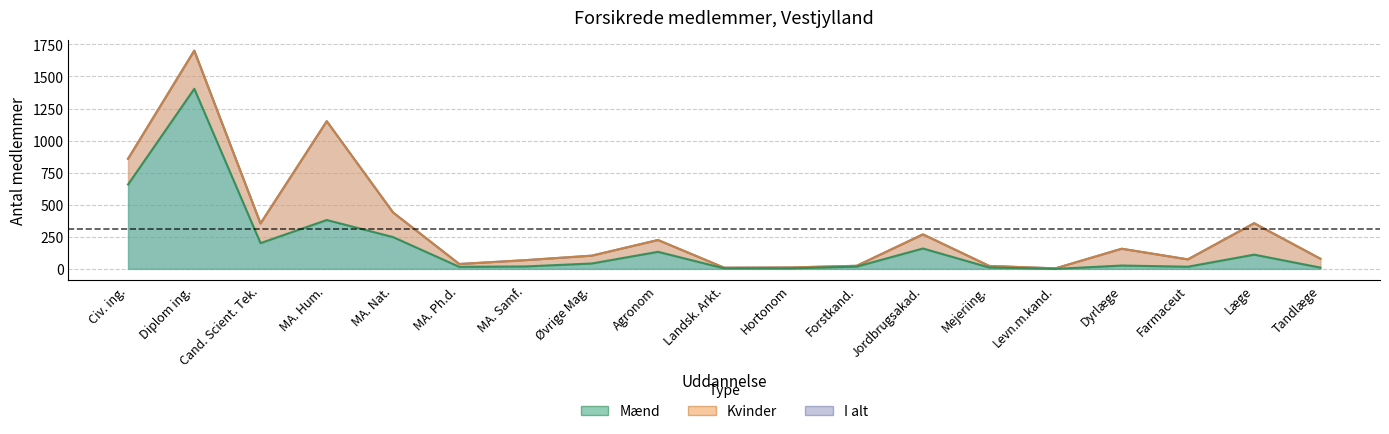

True or false: Mænd has more than 1 points higher than both neighbors.

True